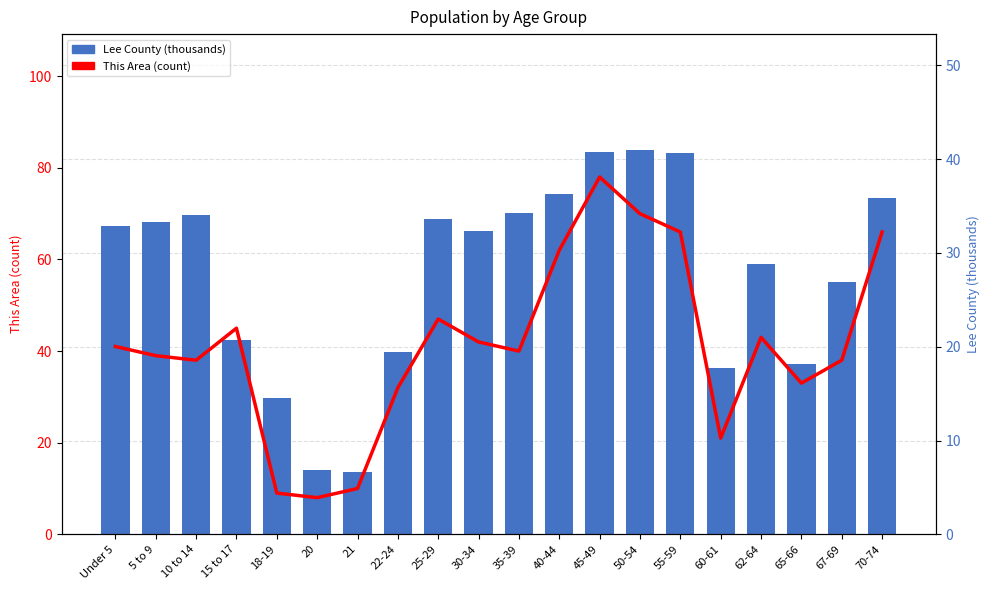

At which label does Lee County (thousands) first exceed 32?

Under 5